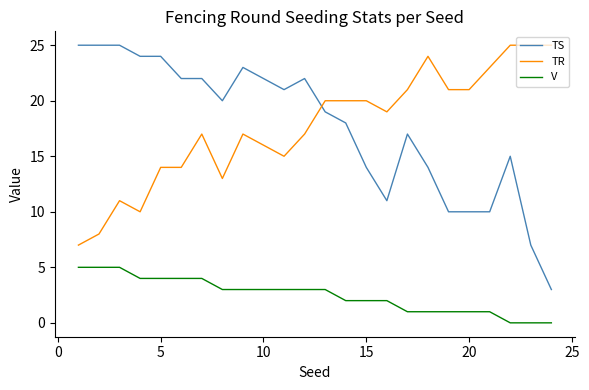

True or false: V and TR intersect in this chart.

False